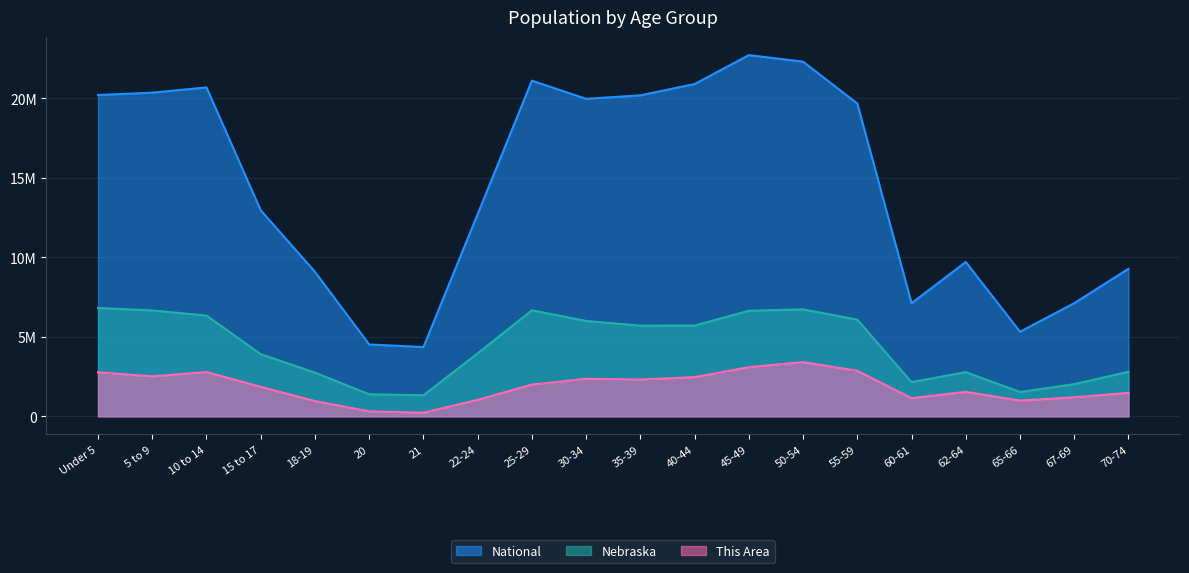

Rank the series by their maximum value, from highest to lowest.

National, Nebraska, This Area